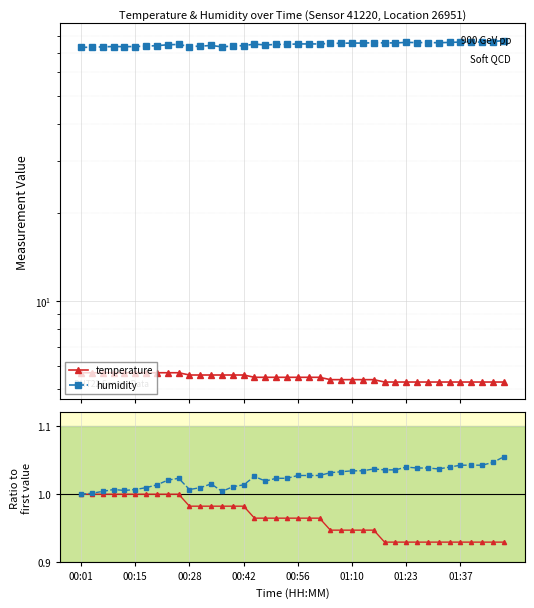

True or false: temperature ratio and temperature intersect in this chart.

False